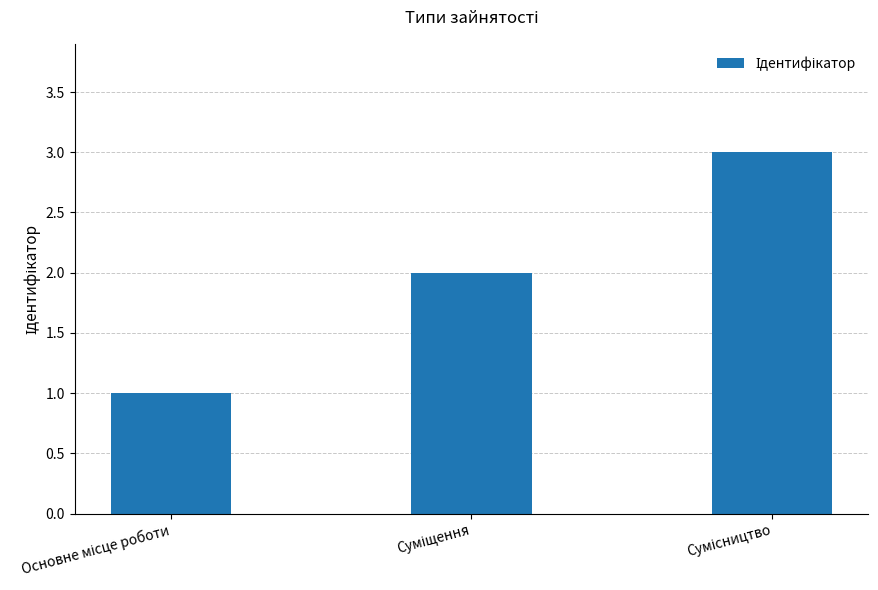

What is the maximum value shown in the chart?

3